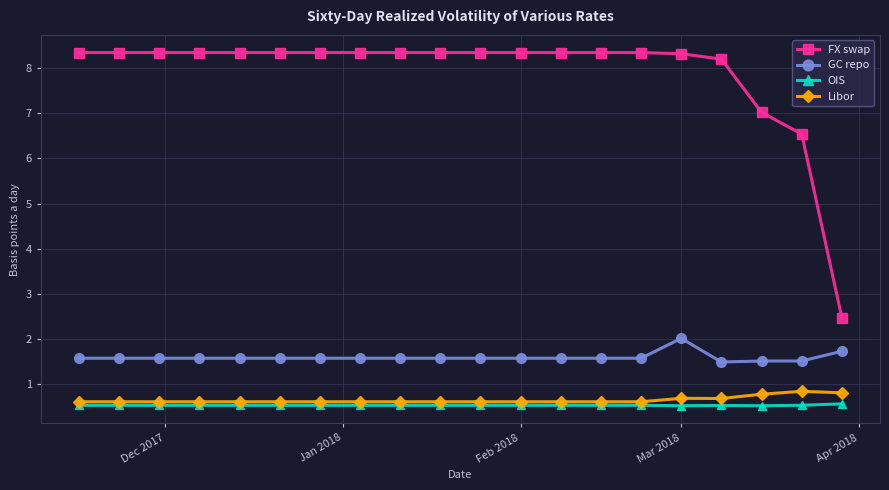

What is the difference between the maximum and minimum values in the Libor series?

0.2